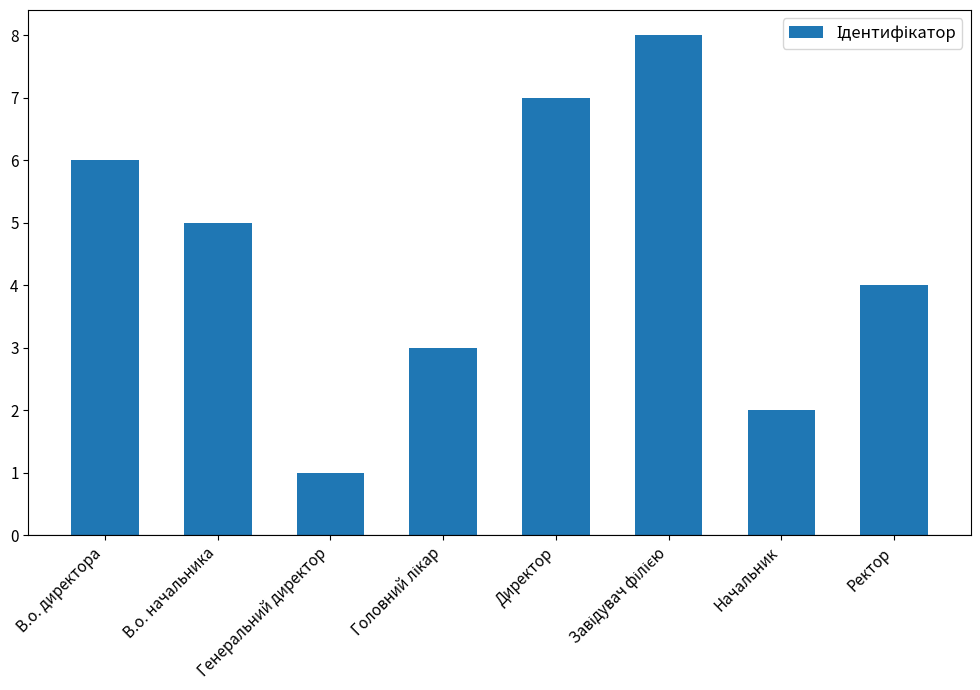

What is the label of the 6th bar from the right?

Генеральний директор